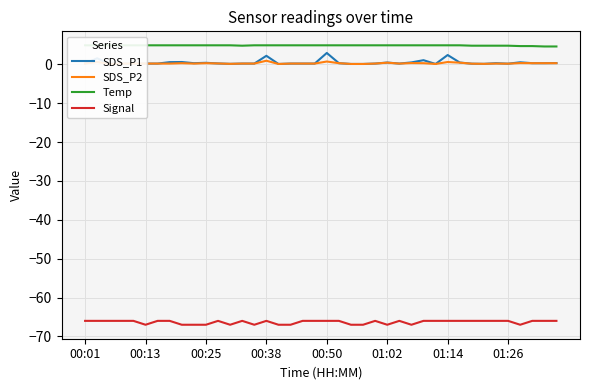

Is the value of SDS_P1 at 12 greater than the value of SDS_P2 at 00:13?

No